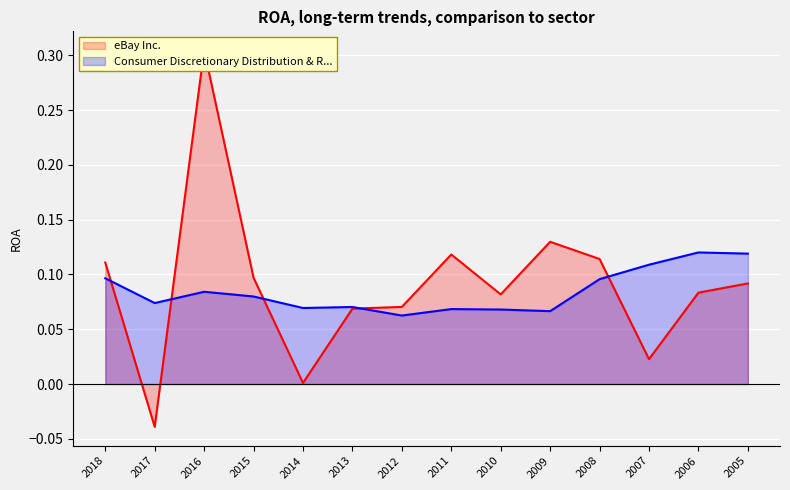

List the series in order of their overall mean, lowest first.

Consumer Discretionary Distribution & R..., eBay Inc.